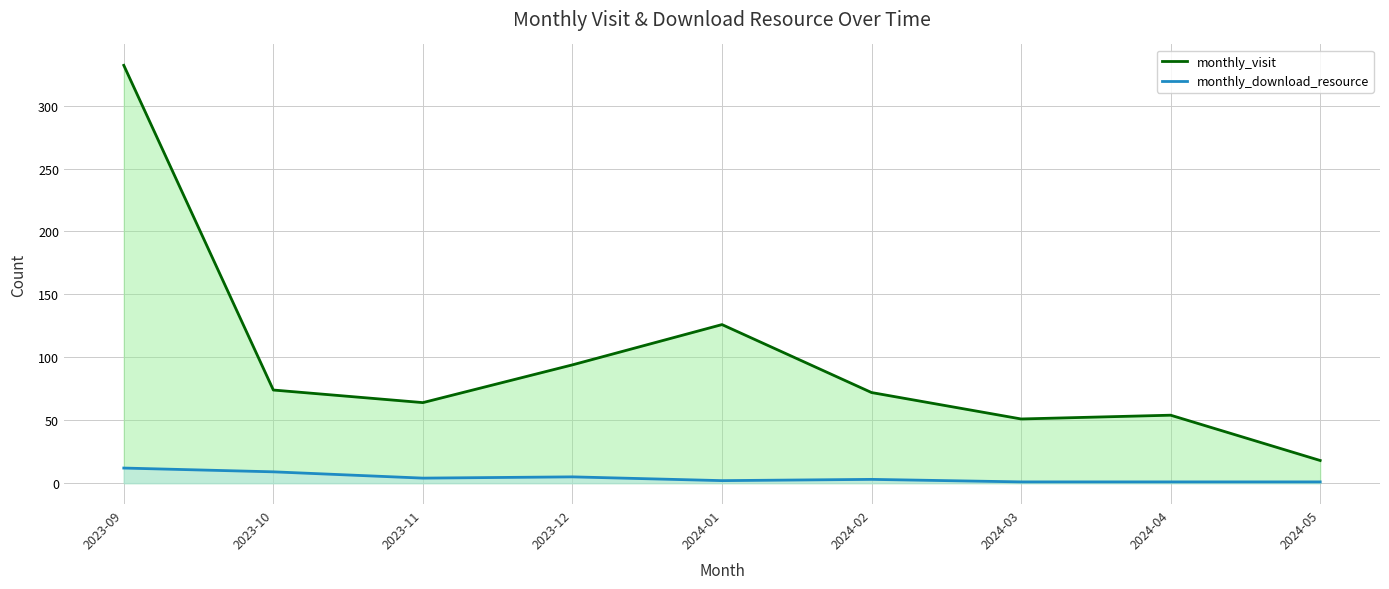

True or false: monthly_visit and monthly_download_resource intersect in this chart.

False